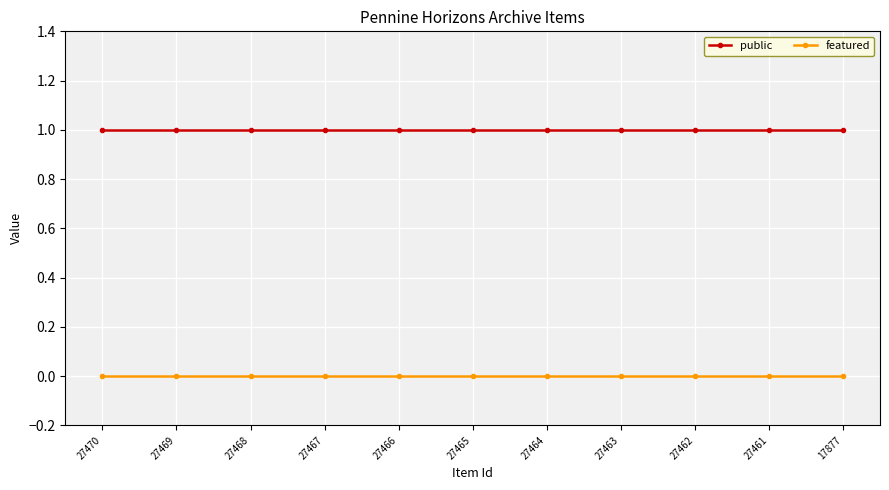

Is it true that featured equals 0 at 27462?

True